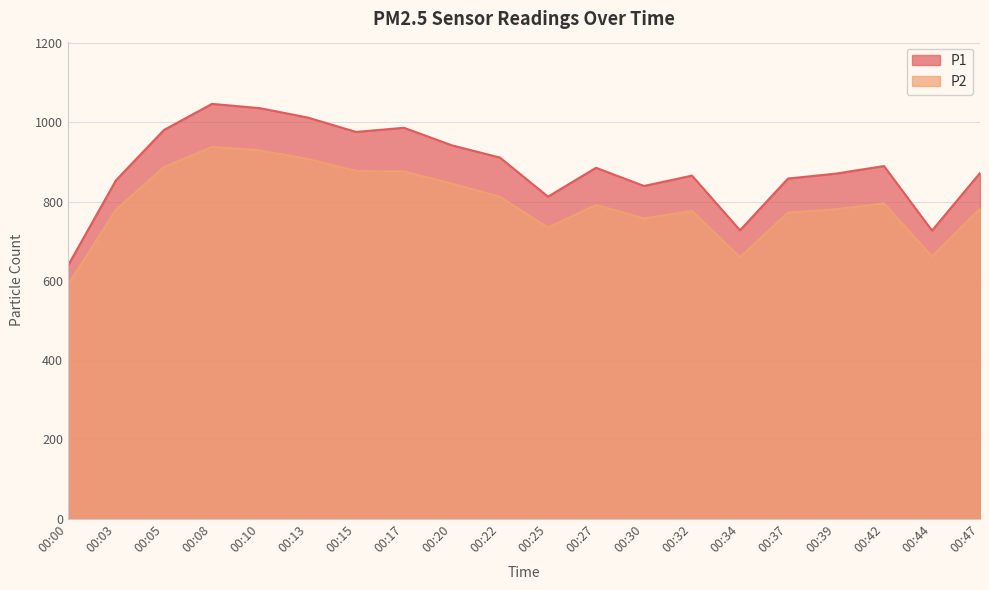

Is the value of P1 at 00:05 greater than the value of P2 at 00:20?

Yes